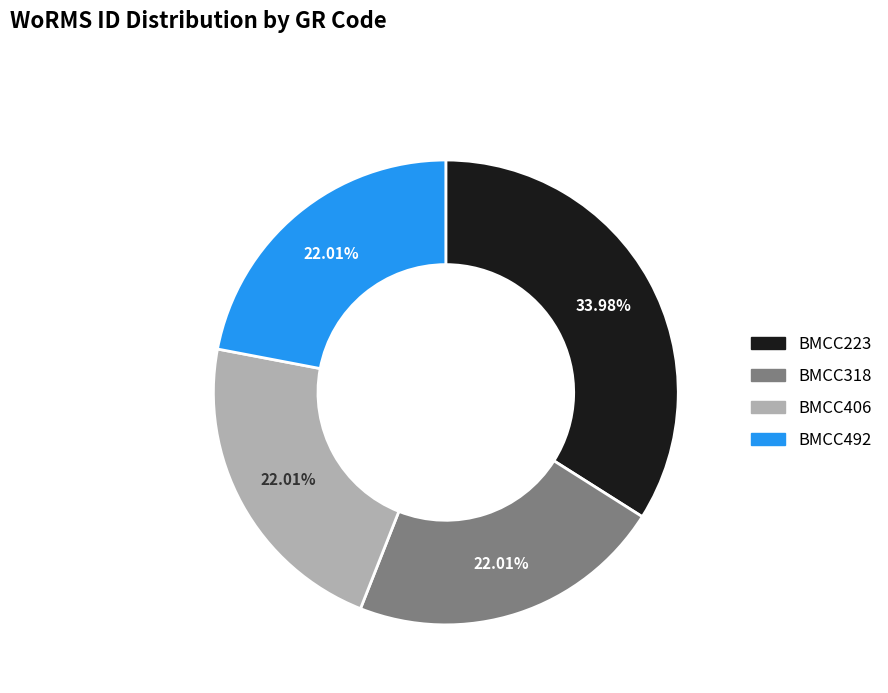

Count the number of slices in the pie.

4